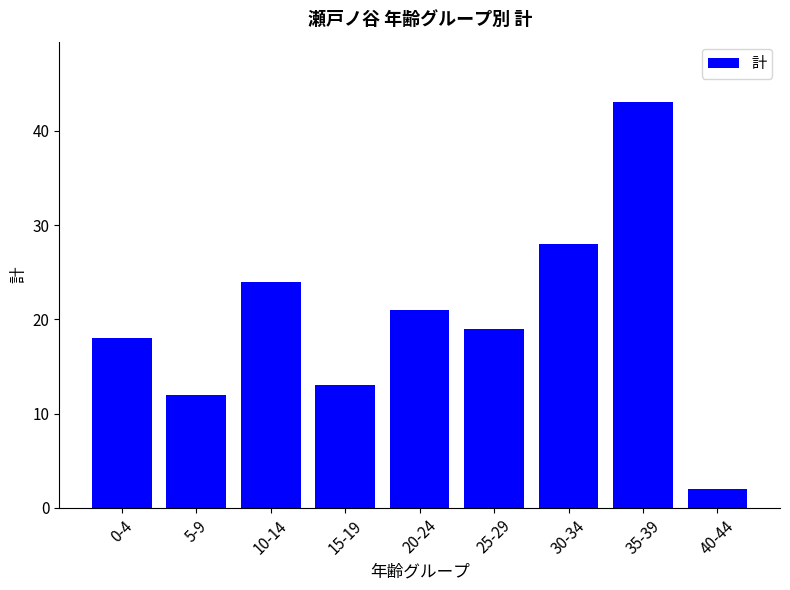

What is the approximate value at 5-9, to the nearest 10?

10